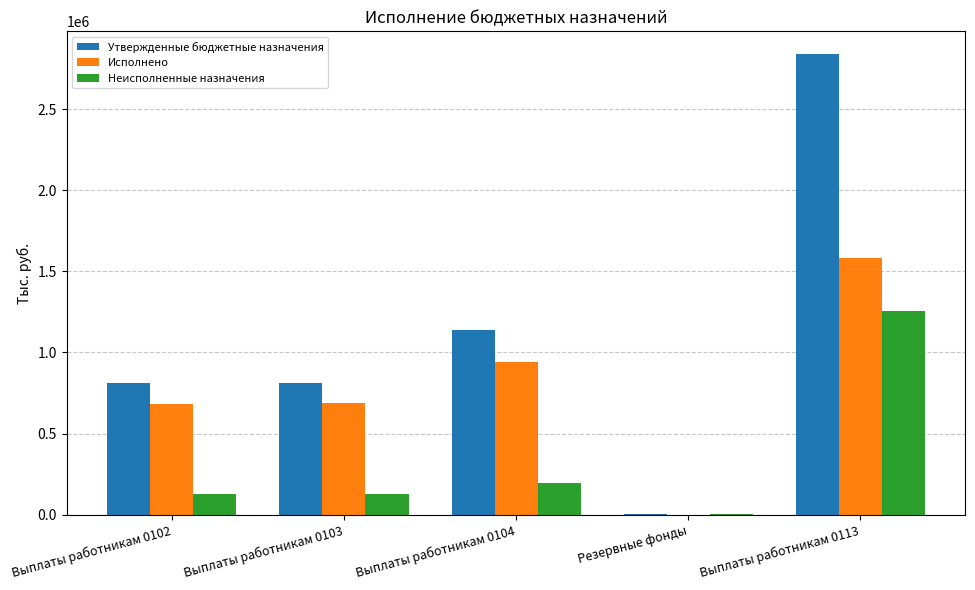

Count the number of categories in the chart.

5